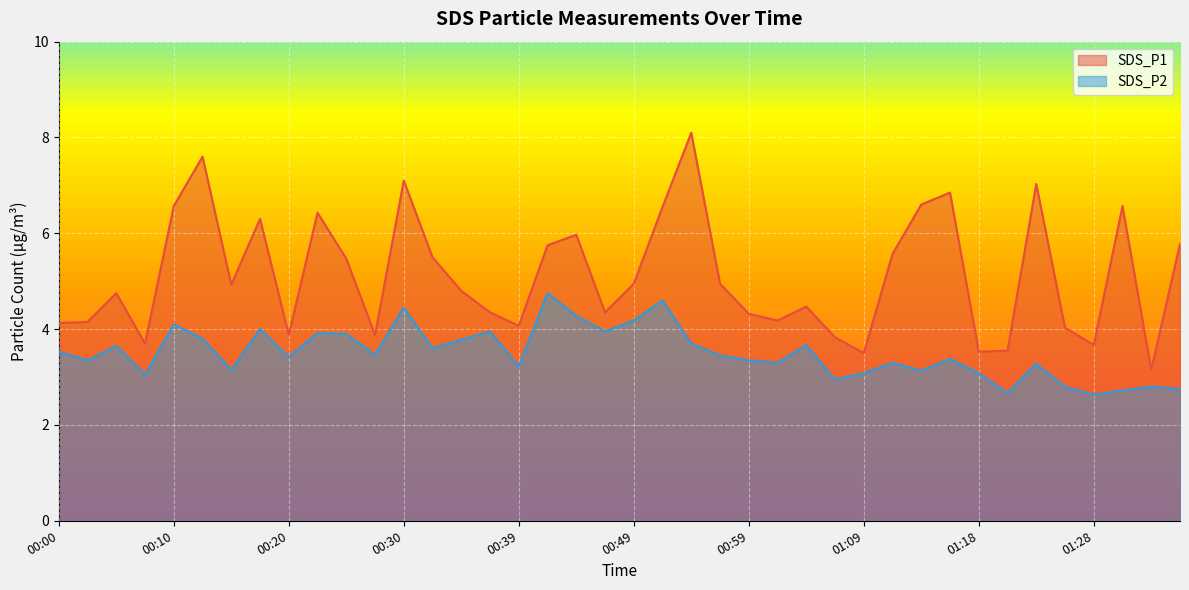

Which series has the largest total across all categories?

SDS_P1